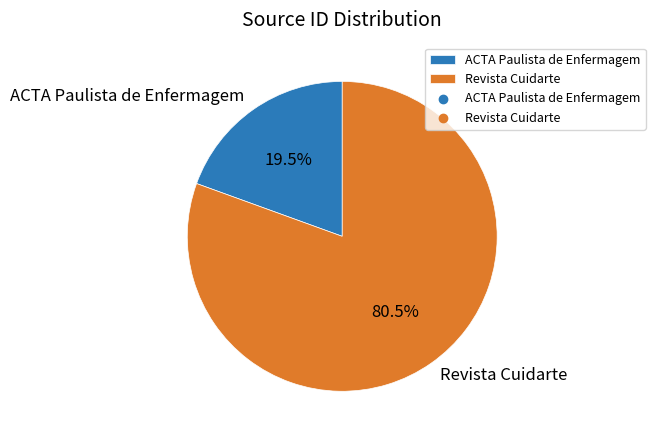

How many segments does this pie chart have?

2